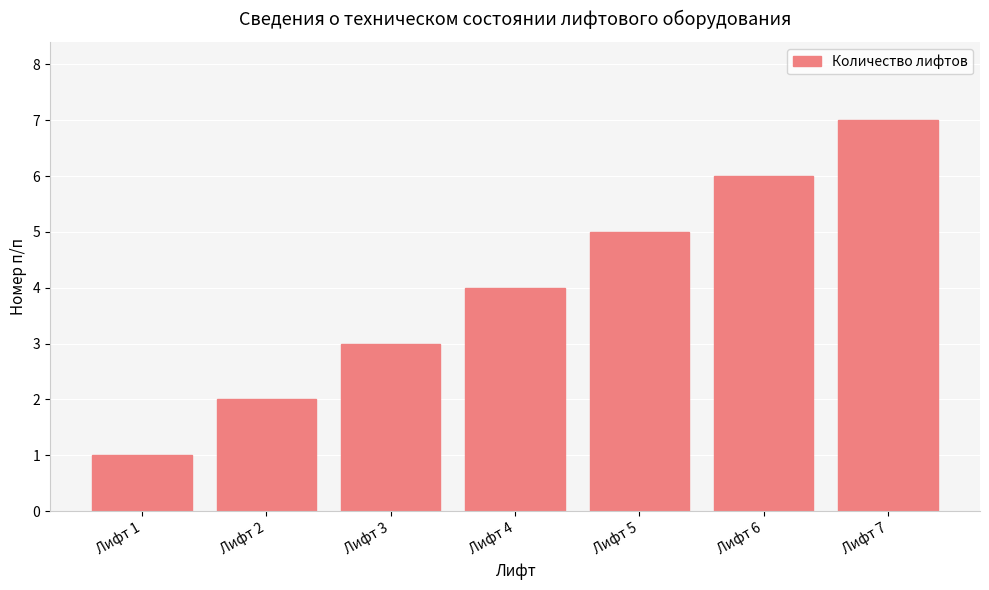

What is the sum of the values at Лифт 6 and Лифт 4?

10